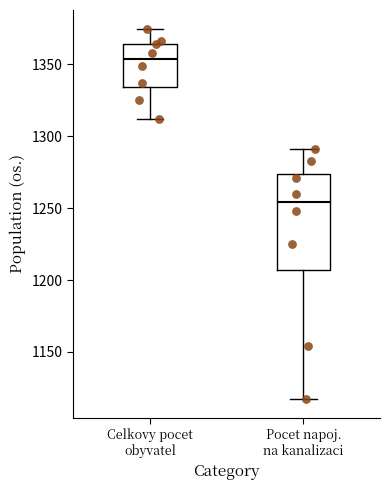

Which box's median line is the lowest?

Pocet napoj. na kanalizaci